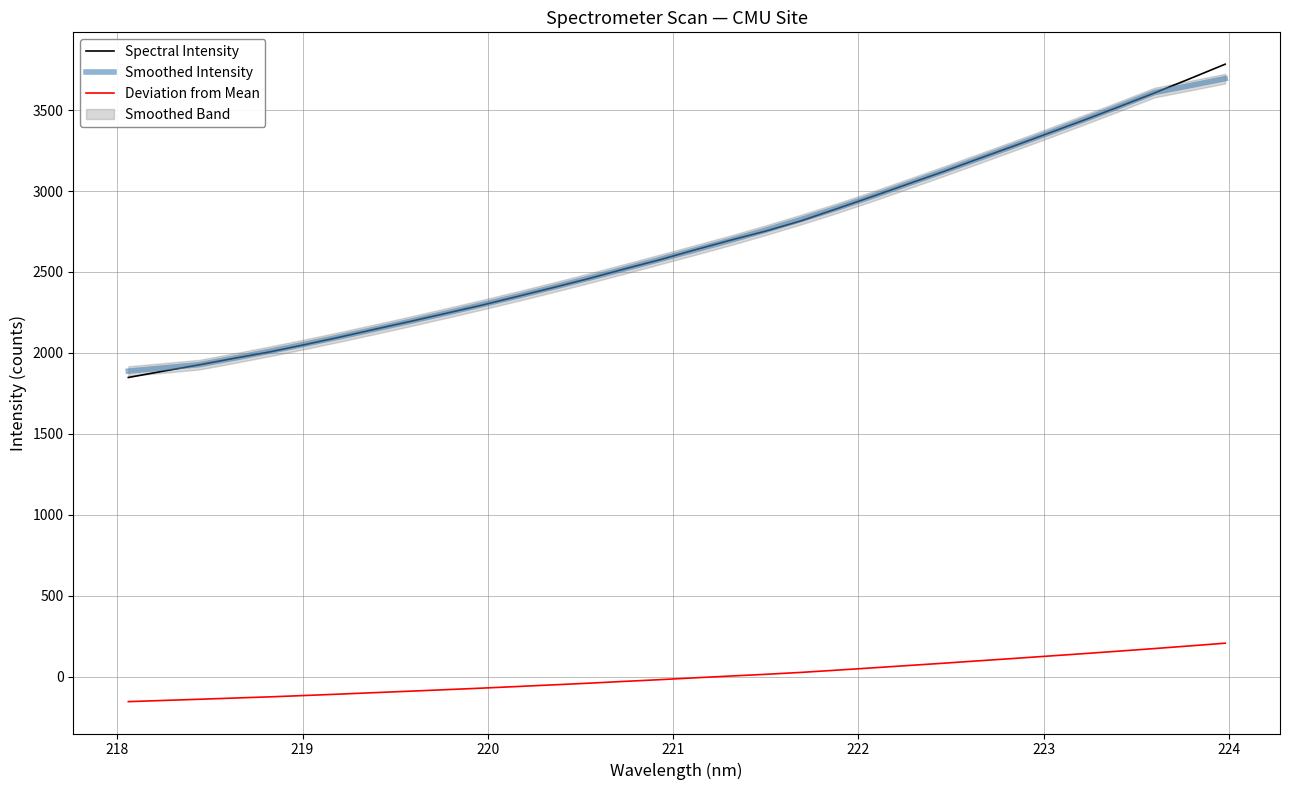

True or false: Deviation from Mean and Spectral Intensity intersect in this chart.

False